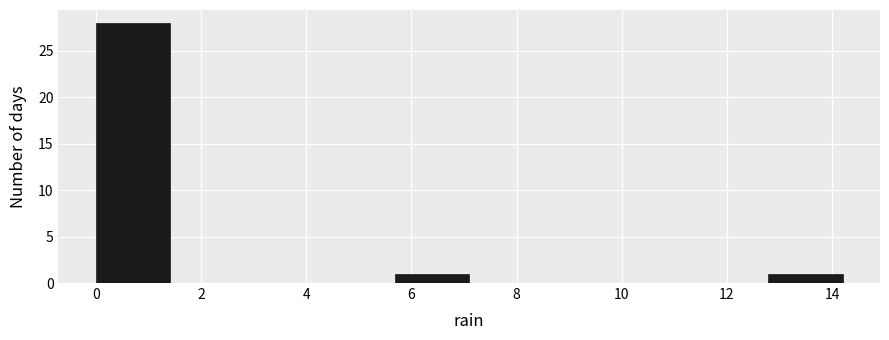

Over which range of the x-axis is the bar tallest?

0.00 to 1.42